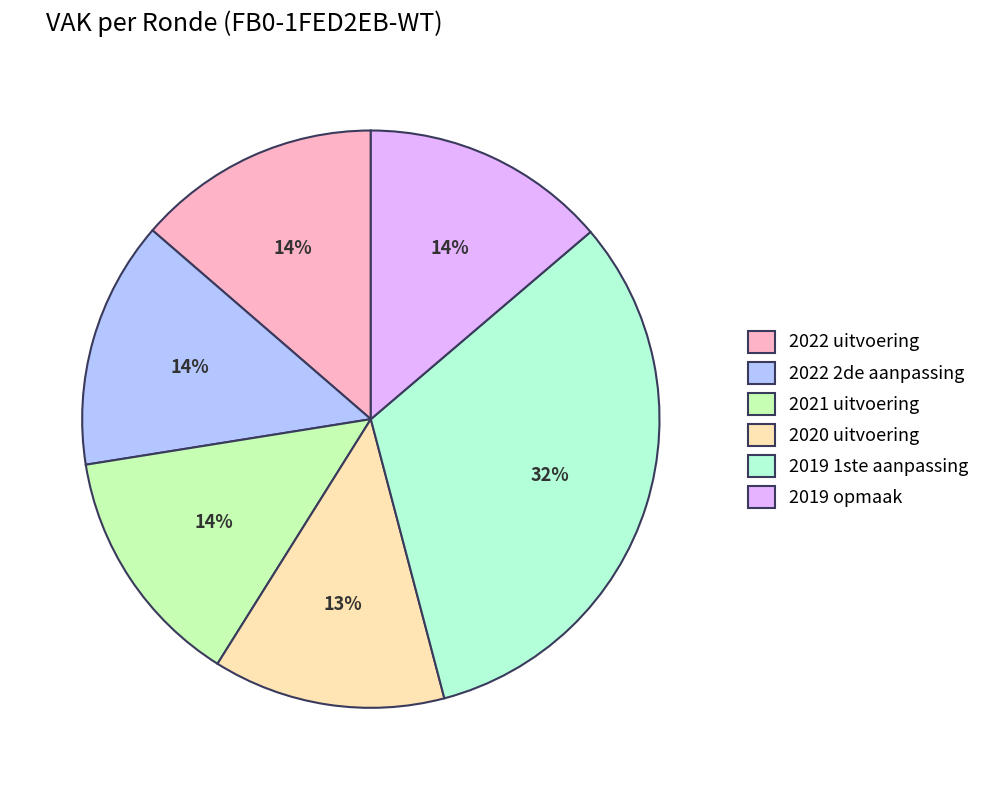

Do 2022 uitvoering and 2022 2de aanpassing together represent more than half of the pie?

No